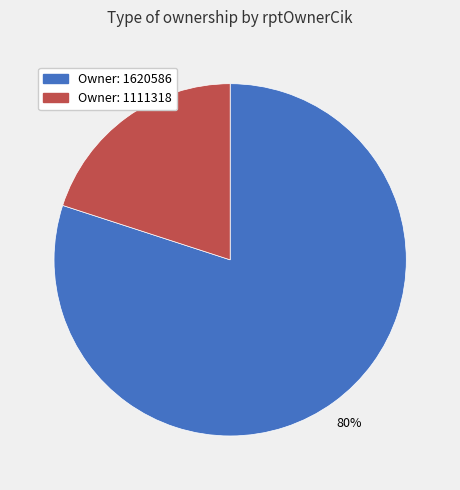

To the nearest percent, what is the difference between the largest and smallest slice percentages?

60%